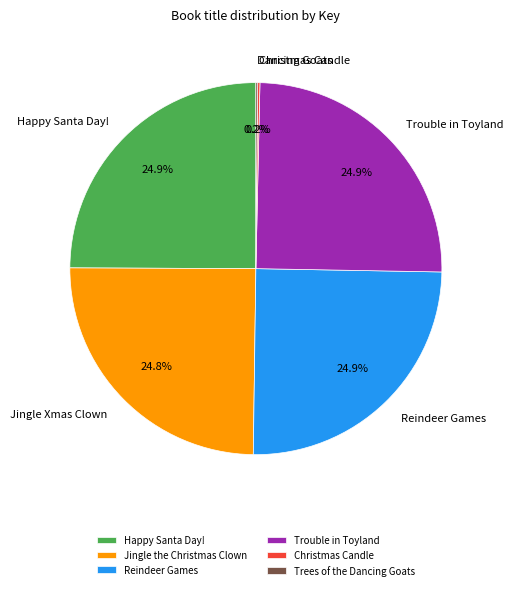

To the nearest percent, what is the difference between the largest and smallest slice percentages?

25%